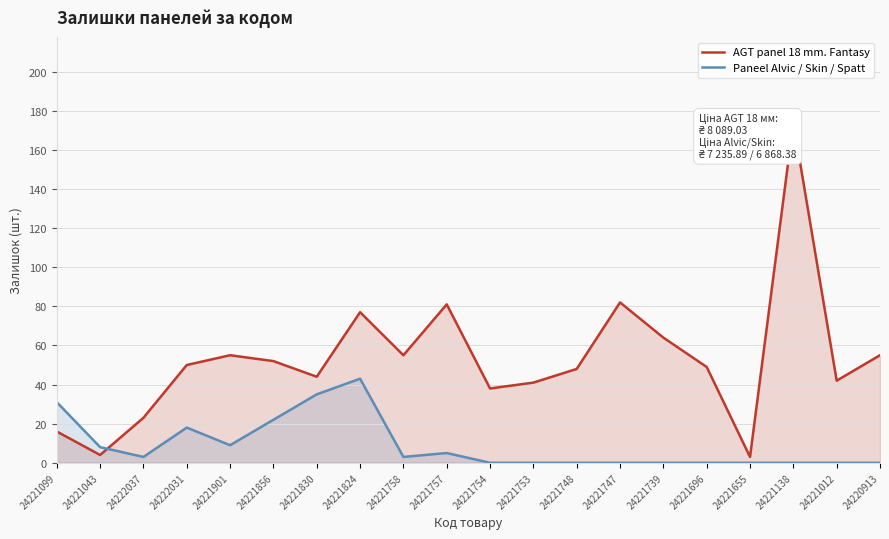

Reading left to right, transcribe all the data shown in this chart.

AGT panel 18 mm. Fantasy: 16	4	23	50	55	52	44	77	55	81	38	41	48	82	64	49	3	174	42	55
Paneel Alvic / Skin / Spatt: 31	8	3	18	9	22	35	43	3	5	0	0	0	0	0	0	0	0	0	0